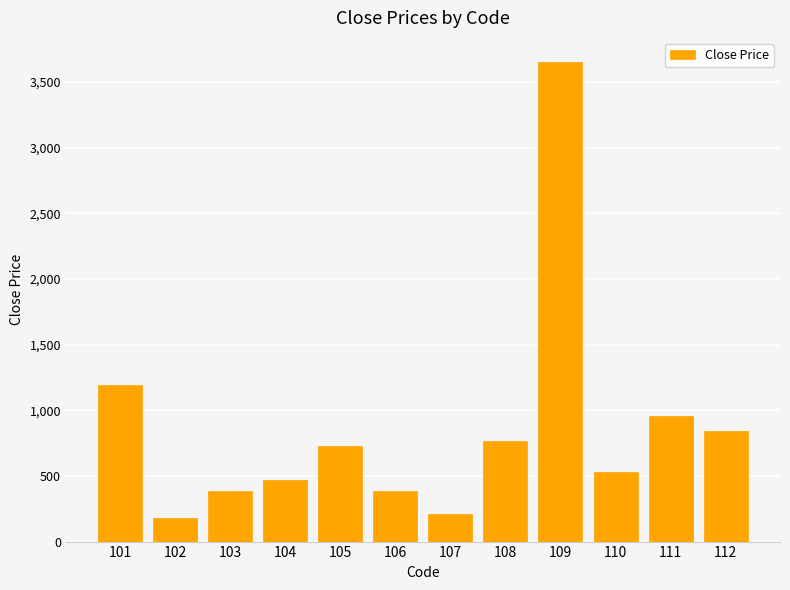

At which category does the chart reach its peak across all series?

109